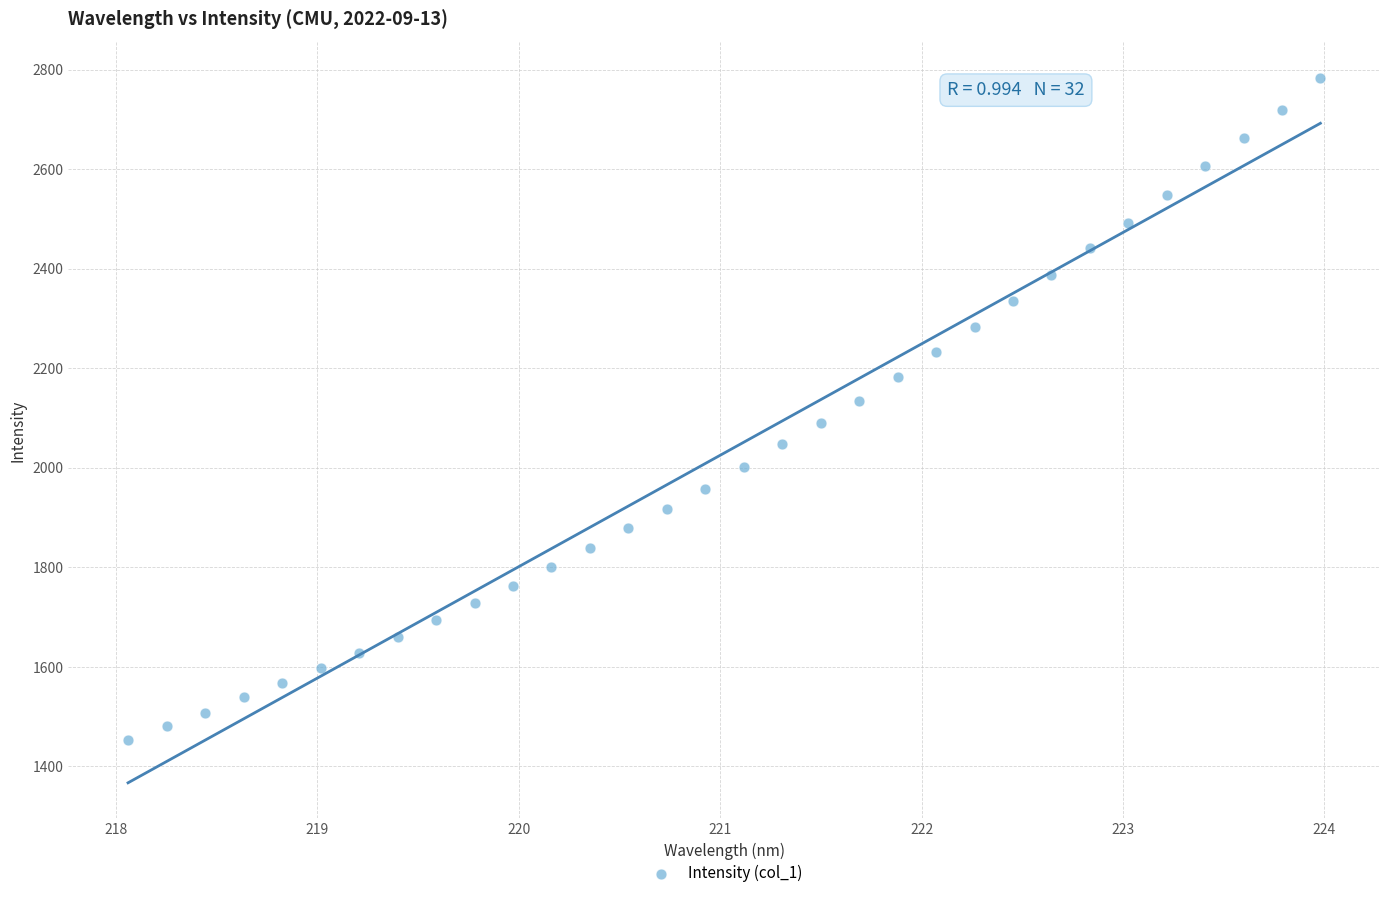

What is the range of Y values (max minus min)?

1330.1